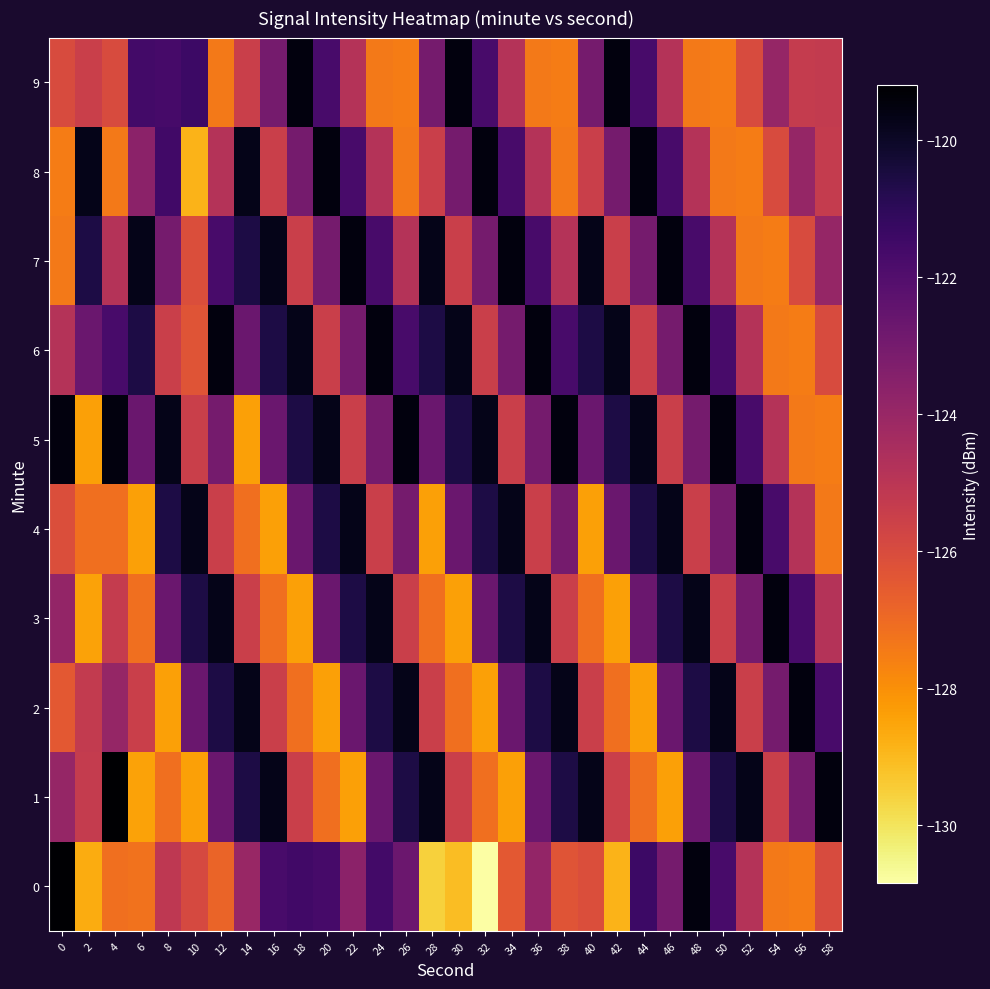

Reading left to right, list all the values displayed in this chart.

0: 0=-119.2	2=-128.7	4=-127.1	6=-127.2	8=-125.2	10=-125.9	12=-126.8	14=-124.0	16=-121.7	18=-121.5	20=-121.7	22=-123.6	24=-121.6	26=-122.7	28=-129.5	30=-129.1	32=-130.8	34=-126.5	36=-123.9	38=-126.3	40=-126.1	42=-128.8	44=-121.4	46=-123.0	48=-119.5	50=-121.7	52=-124.8	54=-127.4	56=-127.5	58=-126.0
1: 0=-123.9	2=-125.3	4=-119.2	6=-128.4	8=-127.1	10=-128.4	12=-122.7	14=-120.6	16=-119.7	18=-125.5	20=-127.1	22=-128.4	24=-122.7	26=-120.6	28=-119.7	30=-125.5	32=-127.1	34=-128.4	36=-122.7	38=-120.6	40=-119.7	42=-125.5	44=-127.1	46=-128.4	48=-122.7	50=-120.6	52=-119.7	54=-125.5	56=-123.0	58=-119.5
2: 0=-126.5	2=-125.3	4=-123.9	6=-125.5	8=-128.4	10=-122.7	12=-120.6	14=-119.7	16=-125.5	18=-127.1	20=-128.4	22=-122.7	24=-120.6	26=-119.7	28=-125.5	30=-127.1	32=-128.4	34=-122.7	36=-120.6	38=-119.7	40=-125.5	42=-127.1	44=-128.4	46=-122.7	48=-120.6	50=-119.7	52=-125.5	54=-123.0	56=-119.5	58=-121.7
3: 0=-123.9	2=-128.4	4=-125.3	6=-127.1	8=-122.7	10=-120.6	12=-119.7	14=-125.5	16=-127.1	18=-128.4	20=-122.7	22=-120.6	24=-119.7	26=-125.5	28=-127.1	30=-128.4	32=-122.7	34=-120.6	36=-119.7	38=-125.5	40=-127.1	42=-128.4	44=-122.7	46=-120.6	48=-119.7	50=-125.5	52=-123.0	54=-119.5	56=-121.7	58=-124.8
4: 0=-126.1	2=-127.1	4=-127.1	6=-128.4	8=-120.6	10=-119.7	12=-125.5	14=-127.1	16=-128.4	18=-122.7	20=-120.6	22=-119.7	24=-125.5	26=-123.0	28=-128.4	30=-122.7	32=-120.6	34=-119.7	36=-125.5	38=-123.0	40=-128.4	42=-122.7	44=-120.6	46=-119.7	48=-125.5	50=-123.0	52=-119.5	54=-121.7	56=-124.8	58=-127.4
5: 0=-119.5	2=-128.4	4=-119.5	6=-122.7	8=-119.7	10=-125.5	12=-123.0	14=-128.4	16=-122.7	18=-120.6	20=-119.7	22=-125.5	24=-123.0	26=-119.5	28=-122.7	30=-120.6	32=-119.7	34=-125.5	36=-123.0	38=-119.5	40=-122.7	42=-120.6	44=-119.7	46=-125.5	48=-123.0	50=-119.5	52=-121.7	54=-124.8	56=-127.4	58=-127.5
6: 0=-124.8	2=-122.7	4=-121.7	6=-120.6	8=-125.5	10=-126.3	12=-119.5	14=-122.7	16=-120.6	18=-119.7	20=-125.5	22=-123.0	24=-119.5	26=-121.7	28=-120.6	30=-119.7	32=-125.5	34=-123.0	36=-119.5	38=-121.7	40=-120.6	42=-119.7	44=-125.5	46=-123.0	48=-119.5	50=-121.7	52=-124.8	54=-127.4	56=-127.5	58=-126.0
7: 0=-127.4	2=-120.6	4=-124.8	6=-119.7	8=-123.0	10=-126.1	12=-121.7	14=-120.6	16=-119.7	18=-125.5	20=-123.0	22=-119.5	24=-121.7	26=-124.8	28=-119.7	30=-125.5	32=-123.0	34=-119.5	36=-121.7	38=-124.8	40=-119.7	42=-125.5	44=-123.0	46=-119.5	48=-121.7	50=-124.8	52=-127.4	54=-127.5	56=-126.0	58=-123.9
8: 0=-127.5	2=-119.7	4=-127.4	6=-123.6	8=-121.5	10=-128.8	12=-124.8	14=-119.7	16=-125.5	18=-123.0	20=-119.5	22=-121.7	24=-124.8	26=-127.4	28=-125.5	30=-123.0	32=-119.5	34=-121.7	36=-124.8	38=-127.4	40=-125.5	42=-123.0	44=-119.5	46=-121.7	48=-124.8	50=-127.4	52=-127.5	54=-126.0	56=-123.9	58=-125.3
9: 0=-126.0	2=-125.5	4=-126.0	6=-121.6	8=-121.7	10=-121.4	12=-127.4	14=-125.5	16=-123.0	18=-119.5	20=-121.7	22=-124.8	24=-127.4	26=-127.5	28=-123.0	30=-119.5	32=-121.7	34=-124.8	36=-127.4	38=-127.5	40=-123.0	42=-119.5	44=-121.7	46=-124.8	48=-127.4	50=-127.5	52=-126.0	54=-123.9	56=-125.3	58=-125.3